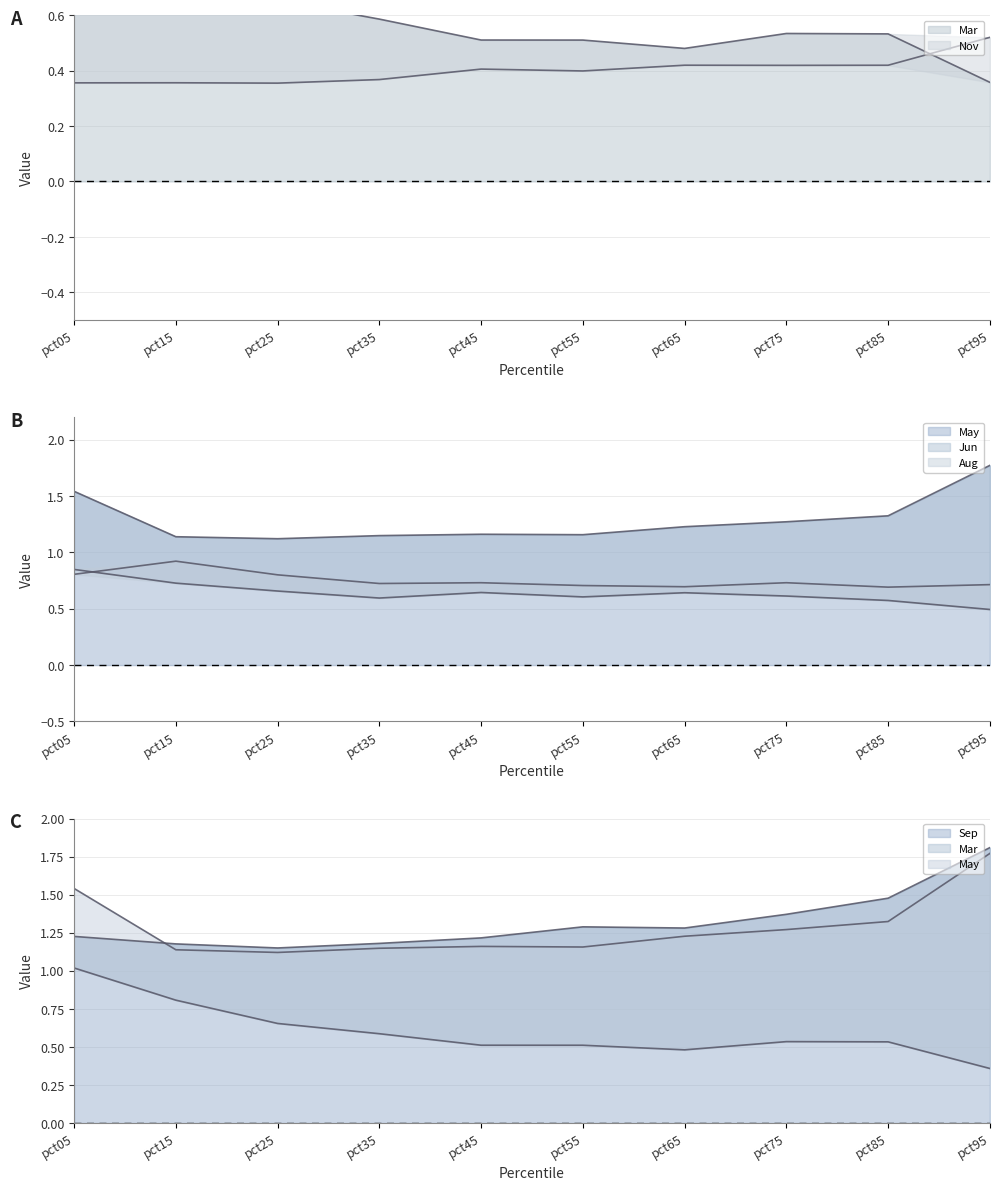

Which series has the largest total across all categories?

Sep